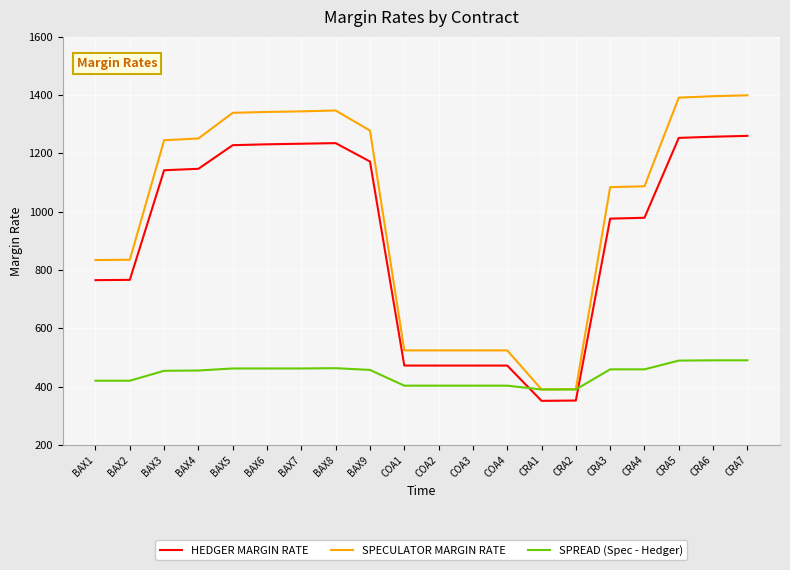

What is the difference between the maximum and minimum values in the SPECULATOR MARGIN RATE series?

1009